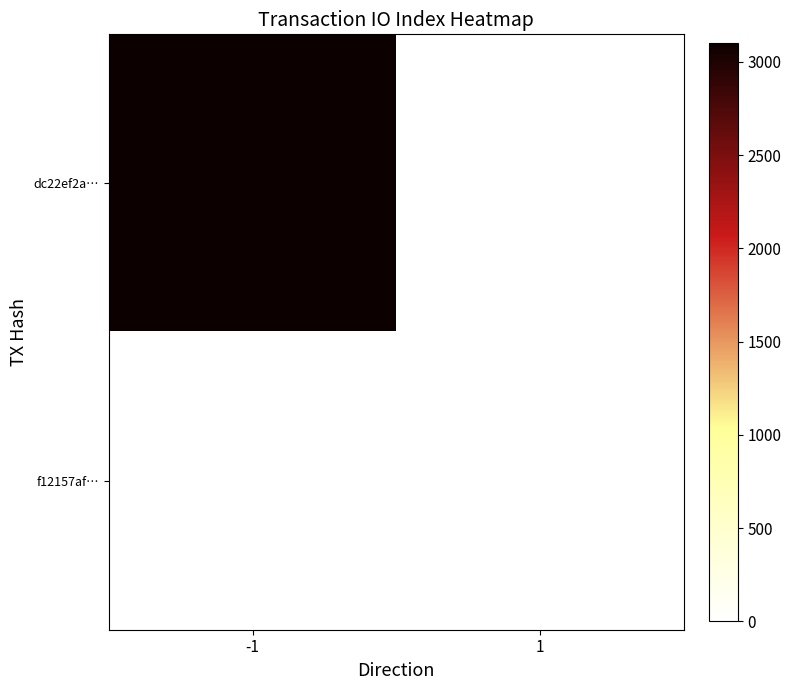

What is the difference between the highest and lowest values at -1?

3103